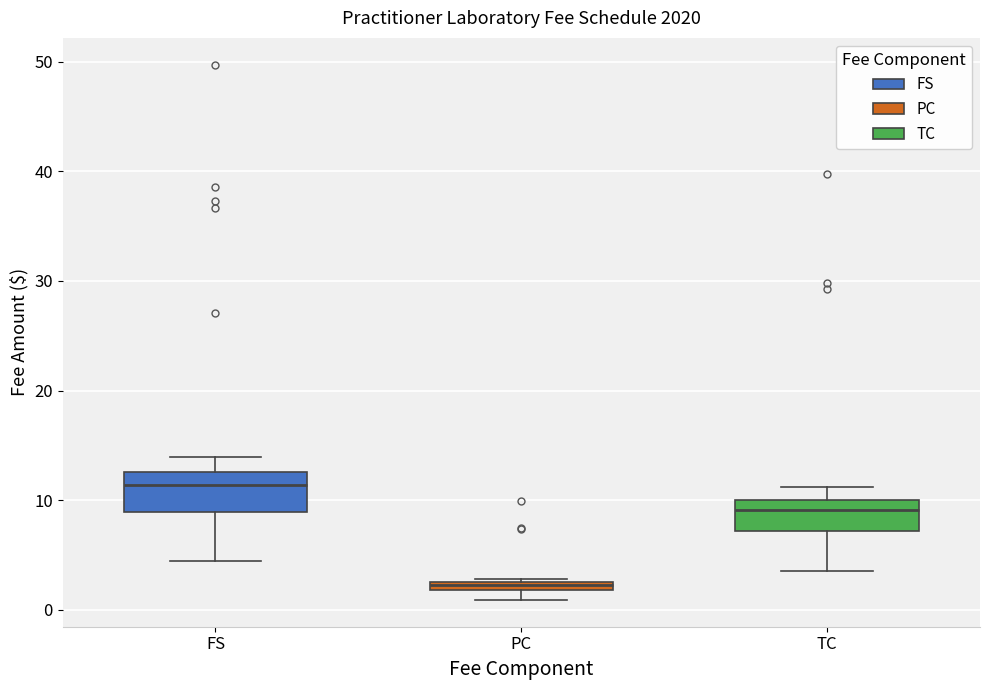

Where is the upper edge of the box for PC on the y-axis? The values are not printed on the chart, so give them approximately, as read against the axis.

3